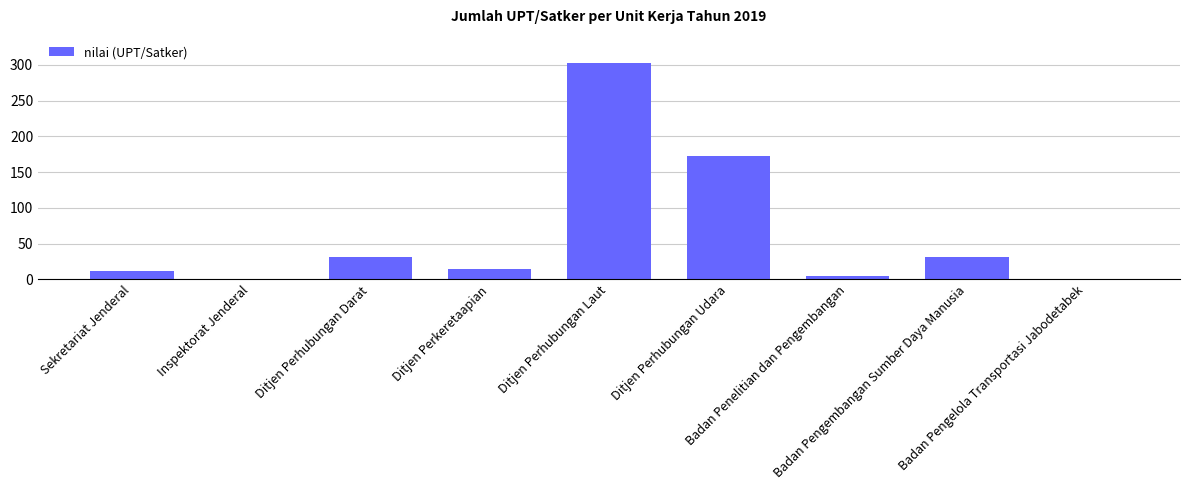

Which label corresponds to the largest value in the chart?

Ditjen Perhubungan Laut